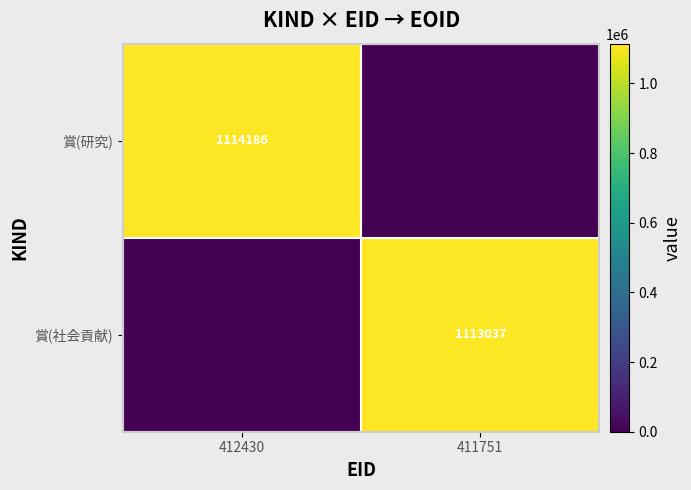

Between 412430 and 411751, which series saw the biggest shift?

賞(研究)